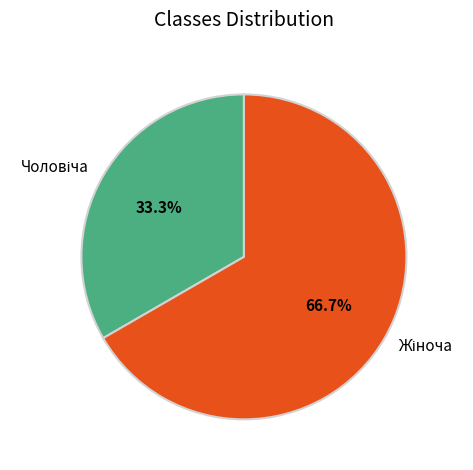

Is there a majority slice in this chart?

Yes